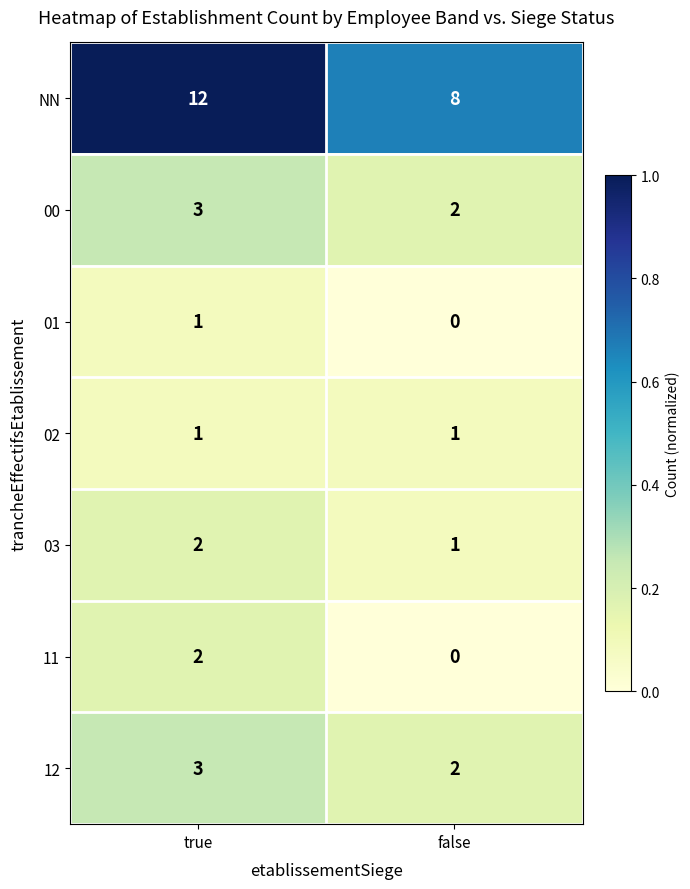

What is the total value across all series at true?

24